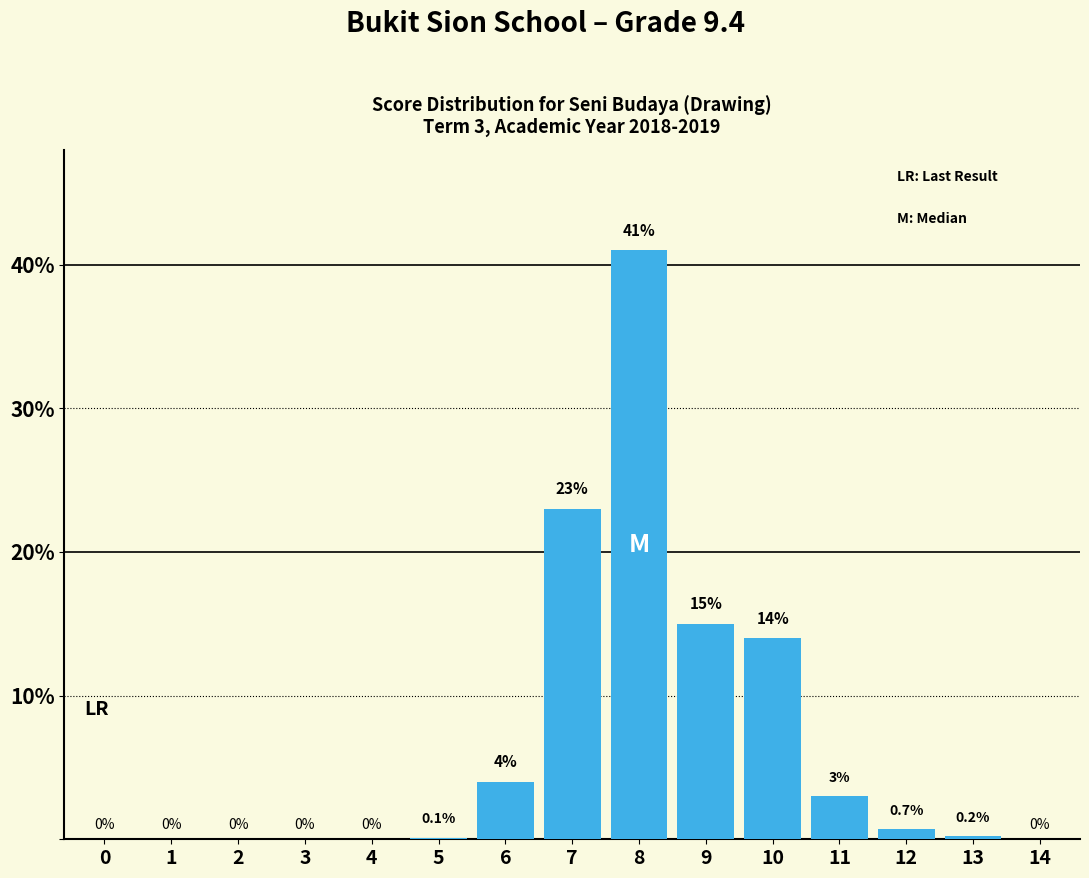

Reading left to right, extract all data points from this chart.

0=0.0	1=0.0	2=0.0	3=0.0	4=0.0	5=0.1	6=4.0	7=23.0	8=41.0	9=15.0	10=14.0	11=3.0	12=0.7	13=0.2	14=0.0